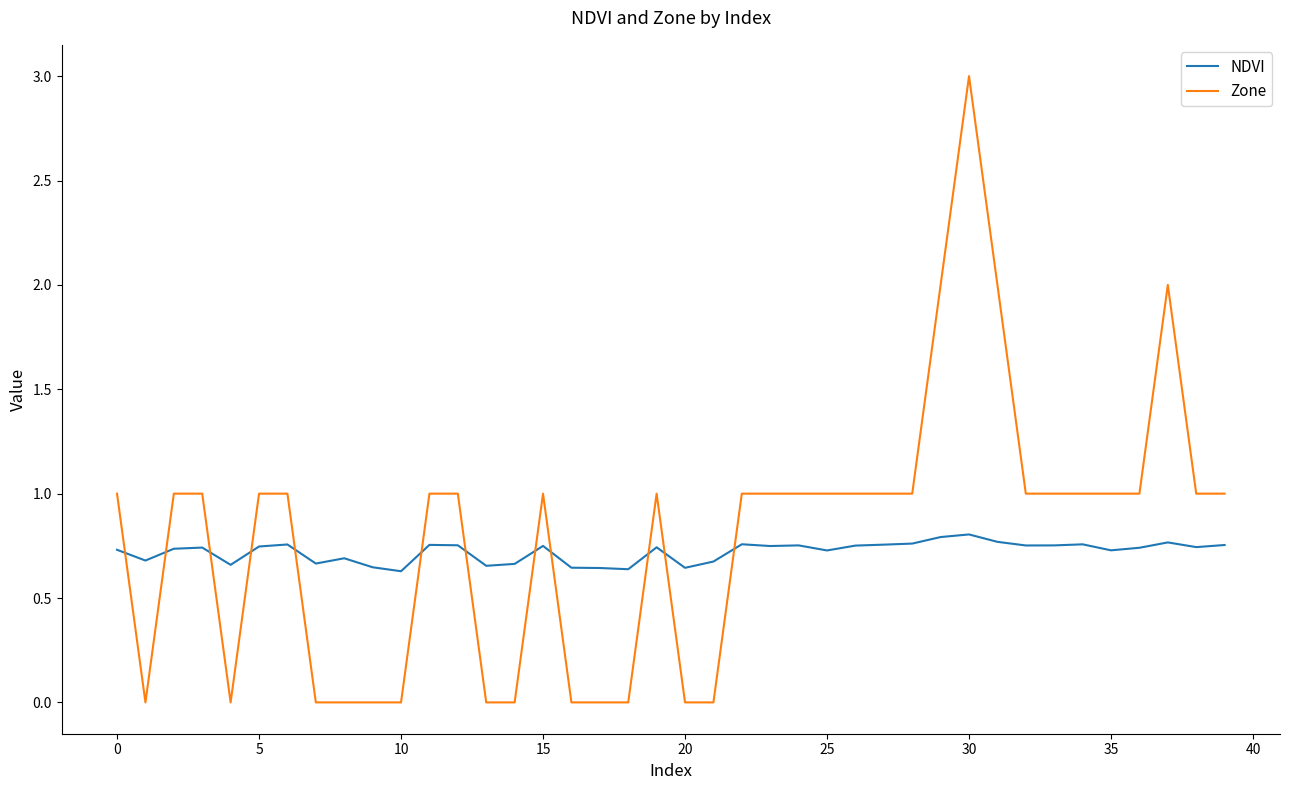

True or false: NDVI and Zone cross at least once.

True